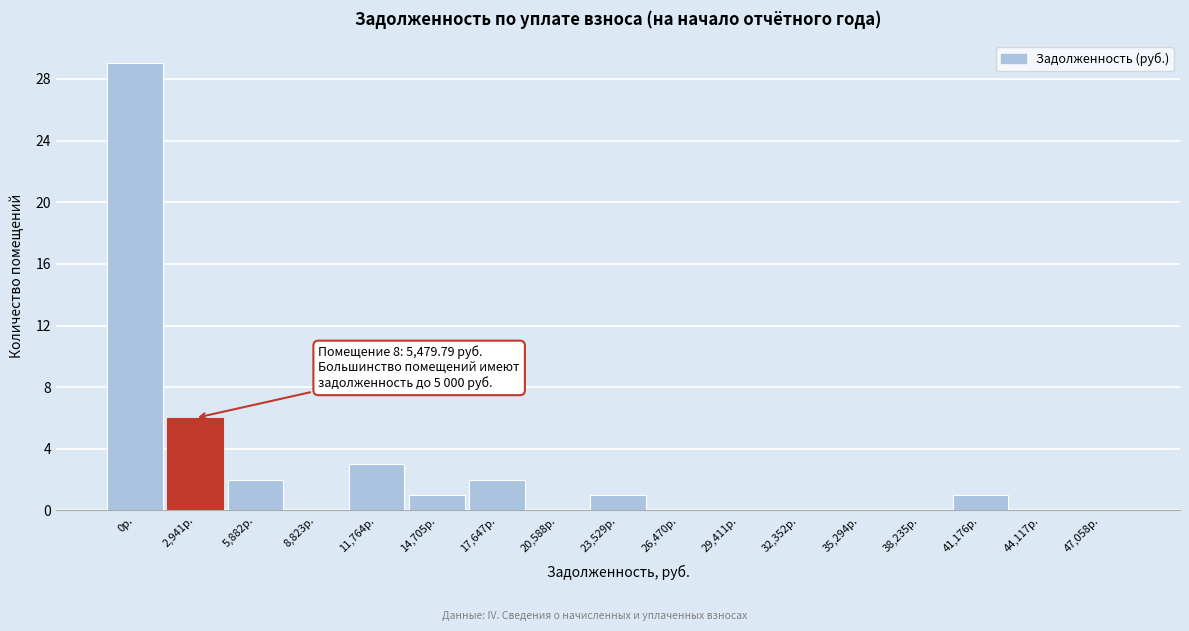

Reading left to right, list all the values displayed in this chart.

0р.=29	2,941р.=6	5,882р.=2	8,823р.=0	11,764р.=3	14,705р.=1	17,647р.=2	20,588р.=0	23,529р.=1	26,470р.=0	29,411р.=0	32,352р.=0	35,294р.=0	38,235р.=0	41,176р.=1	44,117р.=0	47,058р.=0